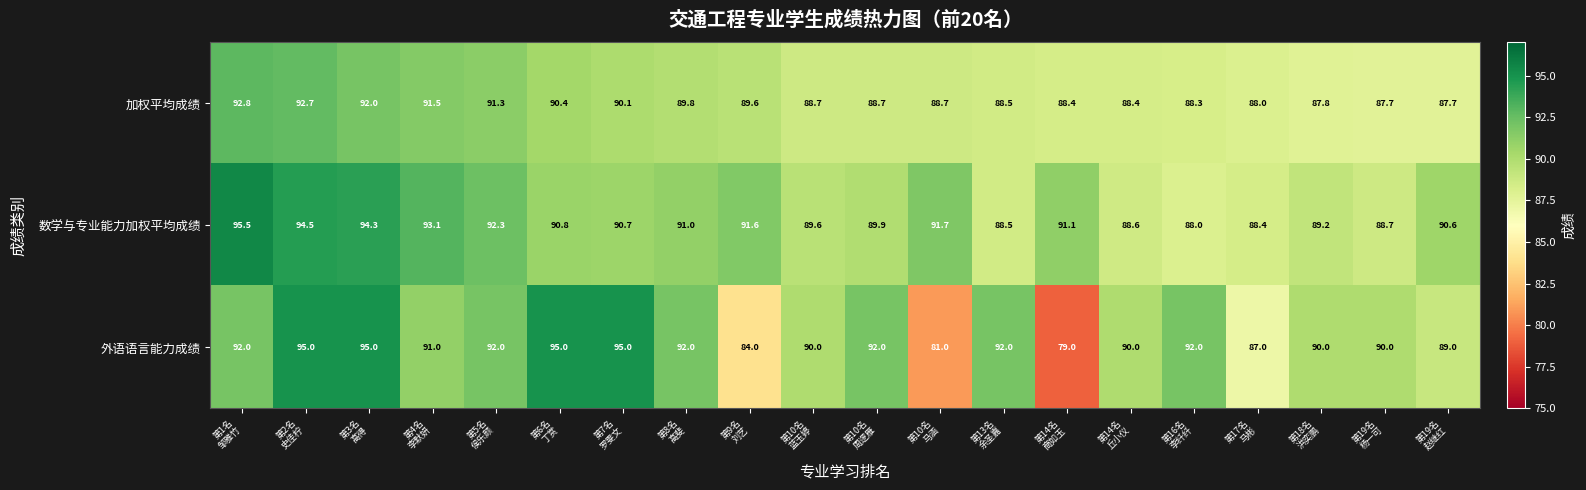

At how many categories does at least one series exceed 91?

14